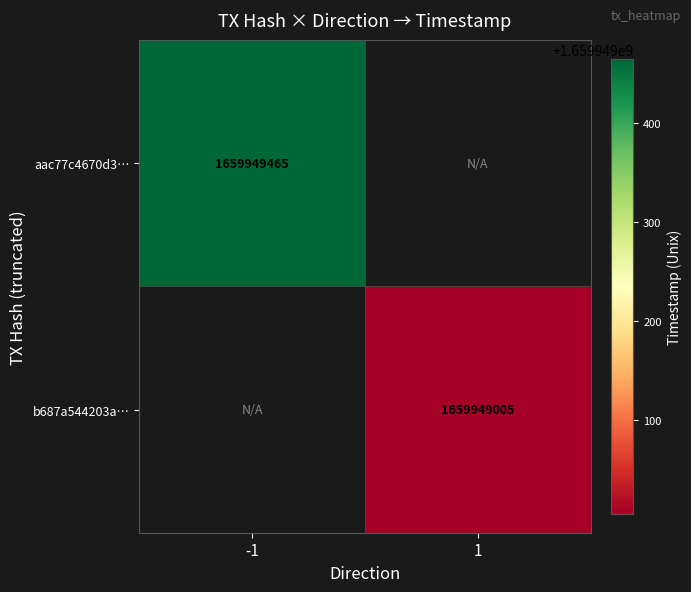

Rank the series at direction from lowest to highest value.

aac77c4670d3ca934c991a1583f5f02f64f35fc, b687a544203a7b1adca90cfcc320d03426fa1ec